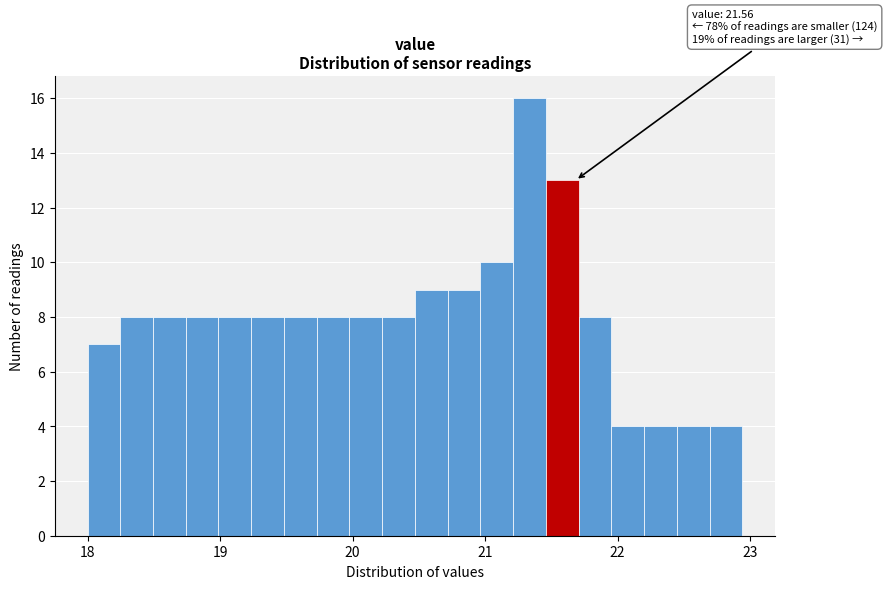

Around what value on the x-axis is the tallest bar? Give the approximate position of its centre, as read against the axis.

21.3